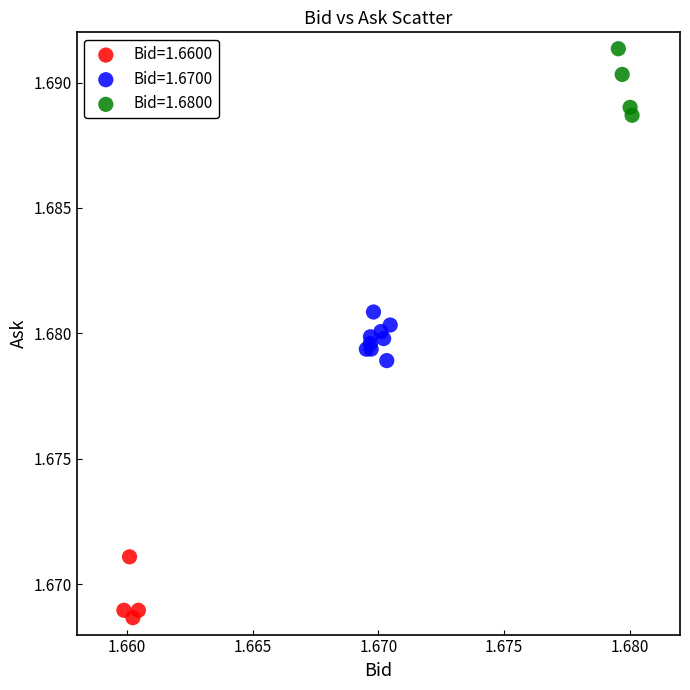

Which series contains the highest Y value?

Bid=1.6800